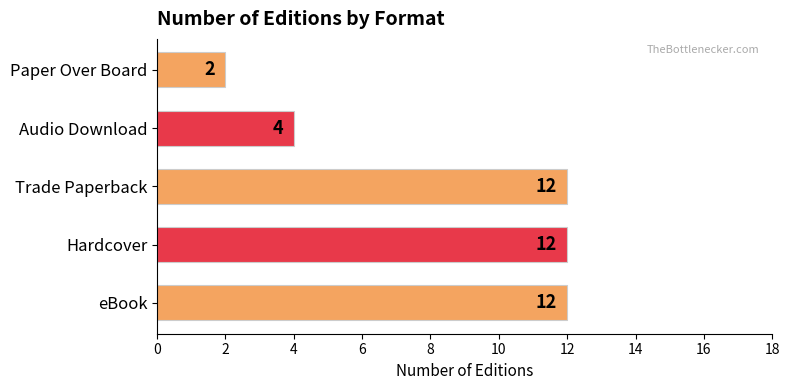

What is the smallest value displayed?

2